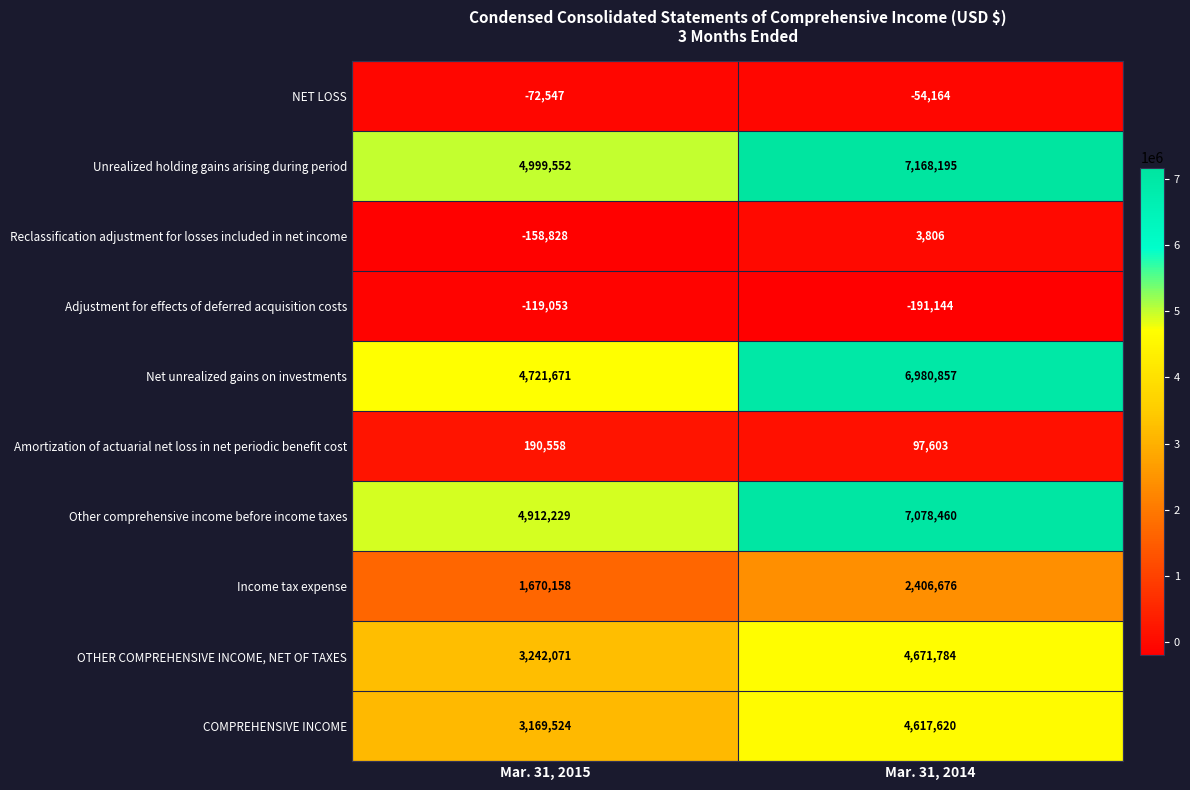

Which category has the lowest value across all series?

Mar. 31, 2014